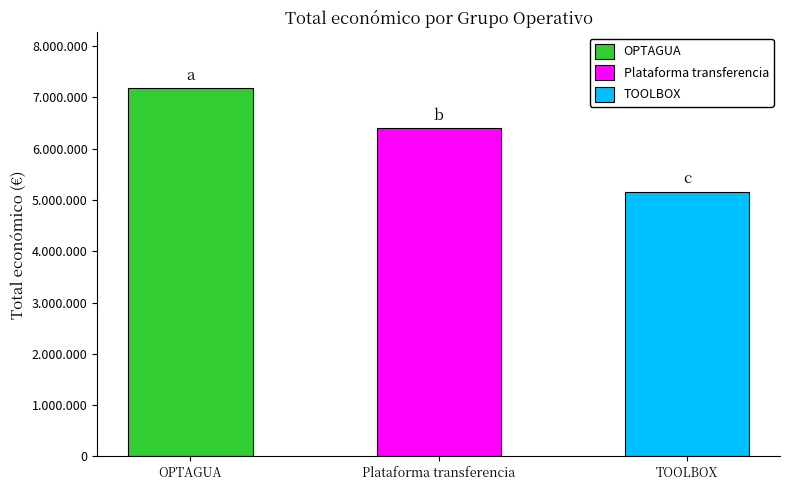

What is the approximate value at Plataforma transferencia, to the nearest 100?

6401300